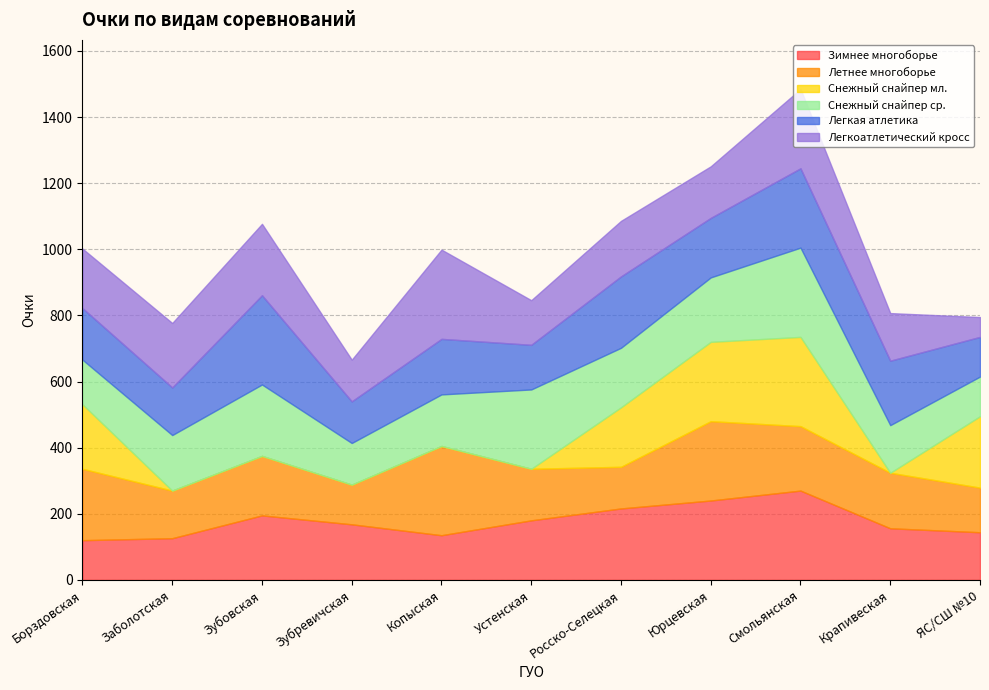

What is the label of the 2nd point from the left?

Заболотская